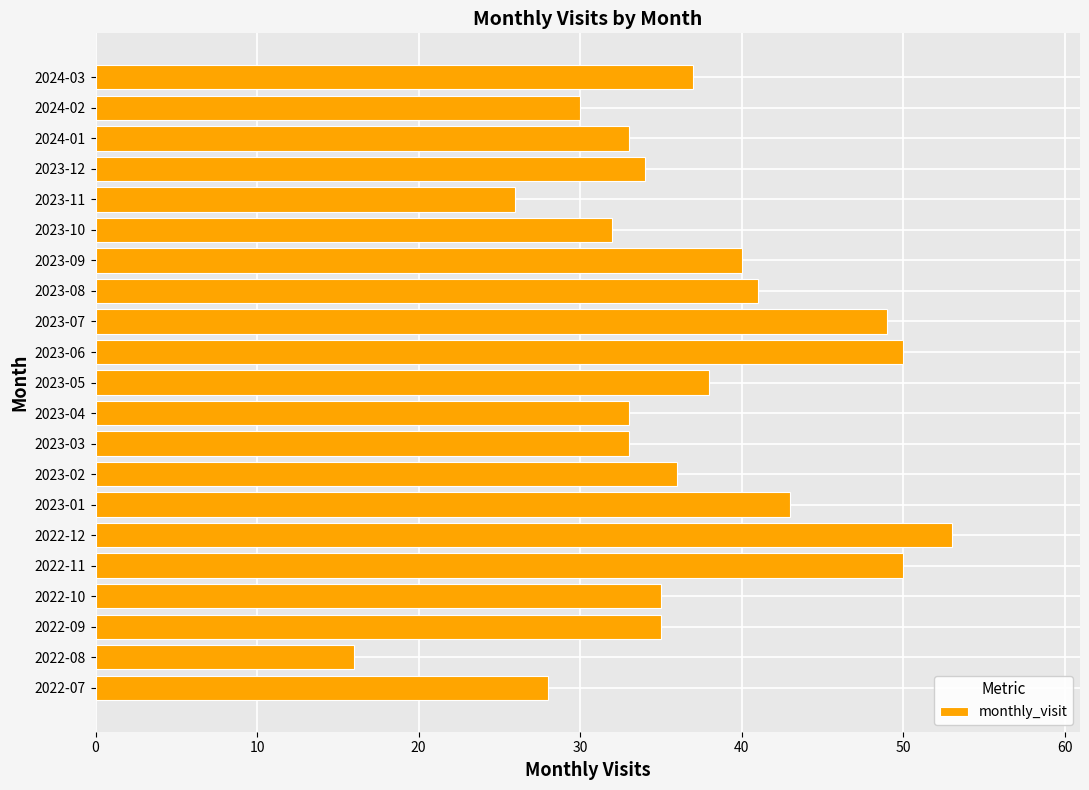

The chart shows a value of 45 at 2023-04. True or false?

False